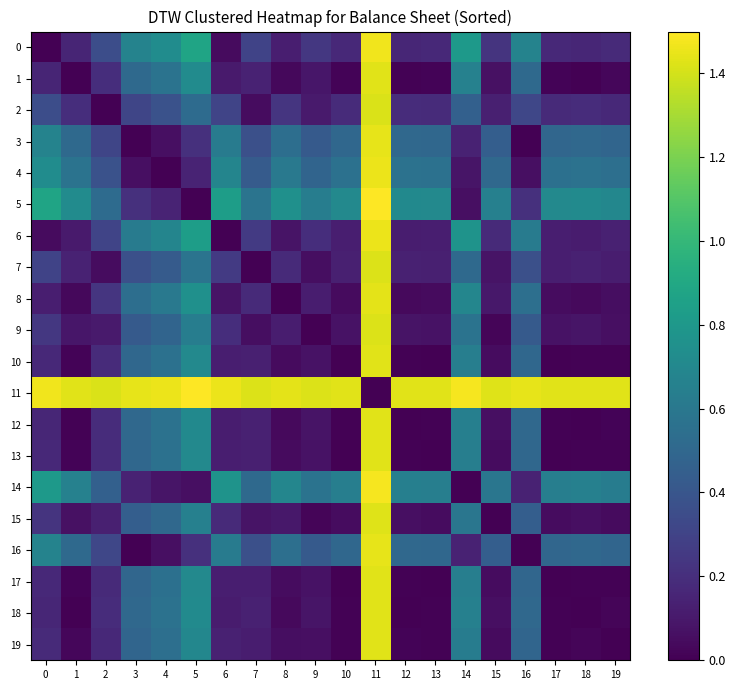

Between 2 and 19, which is larger?

2